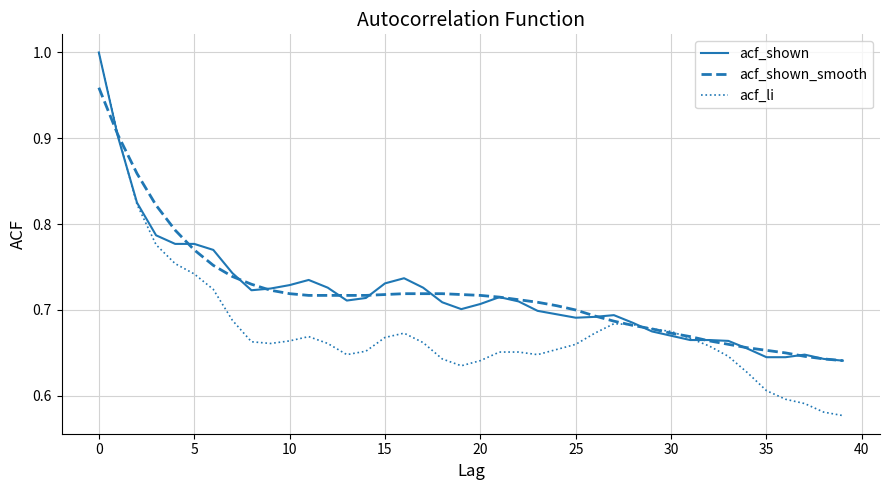

Which series has the widest spread of values?

acf_li